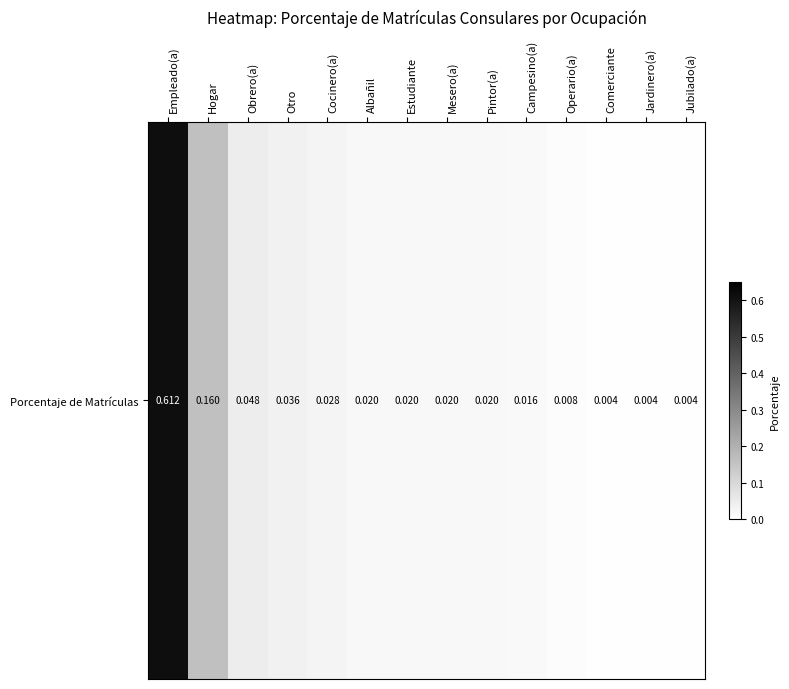

Which has a higher value, Hogar or Cocinero(a)?

Hogar